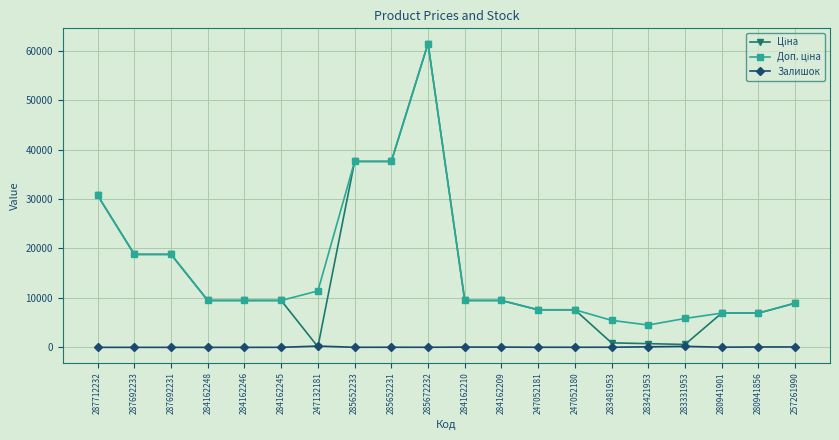

Is it true that Залишок equals 82.0 at 257261990?

True